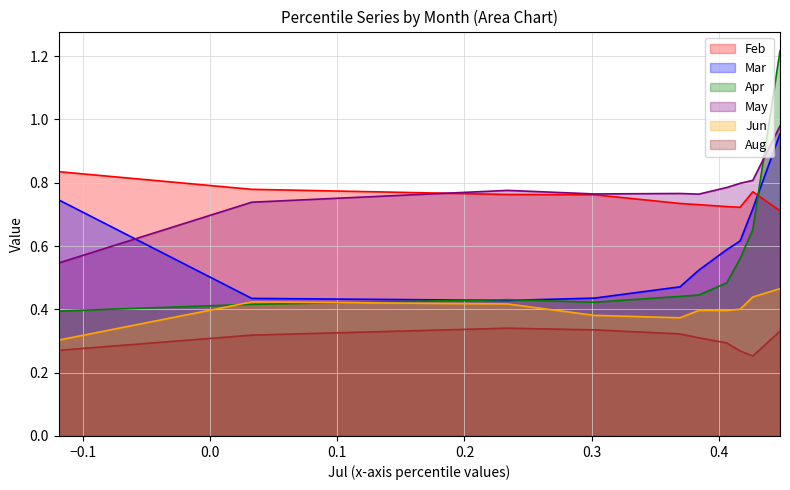

True or false: Aug and Apr intersect in this chart.

False